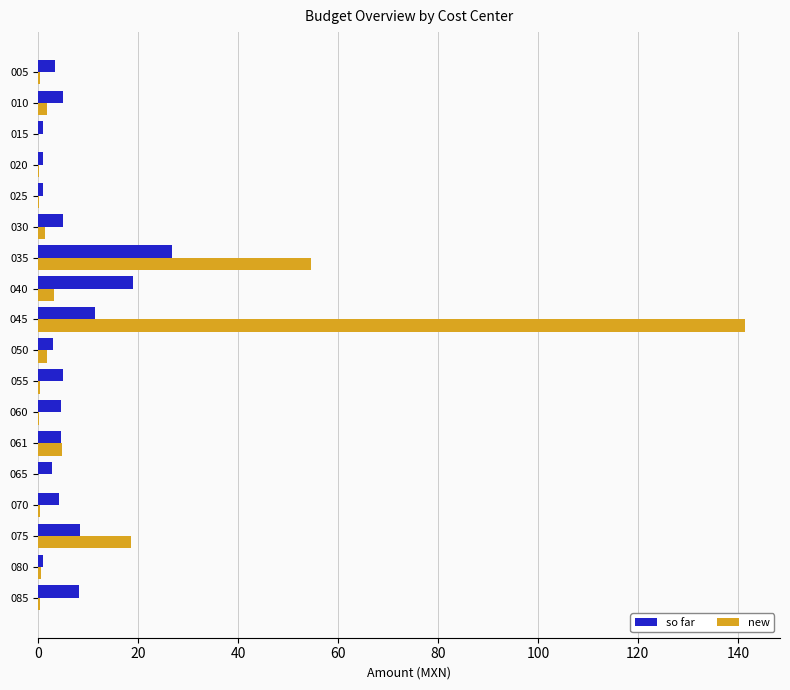

True or false: new has a value of 31.1 at 075.

False